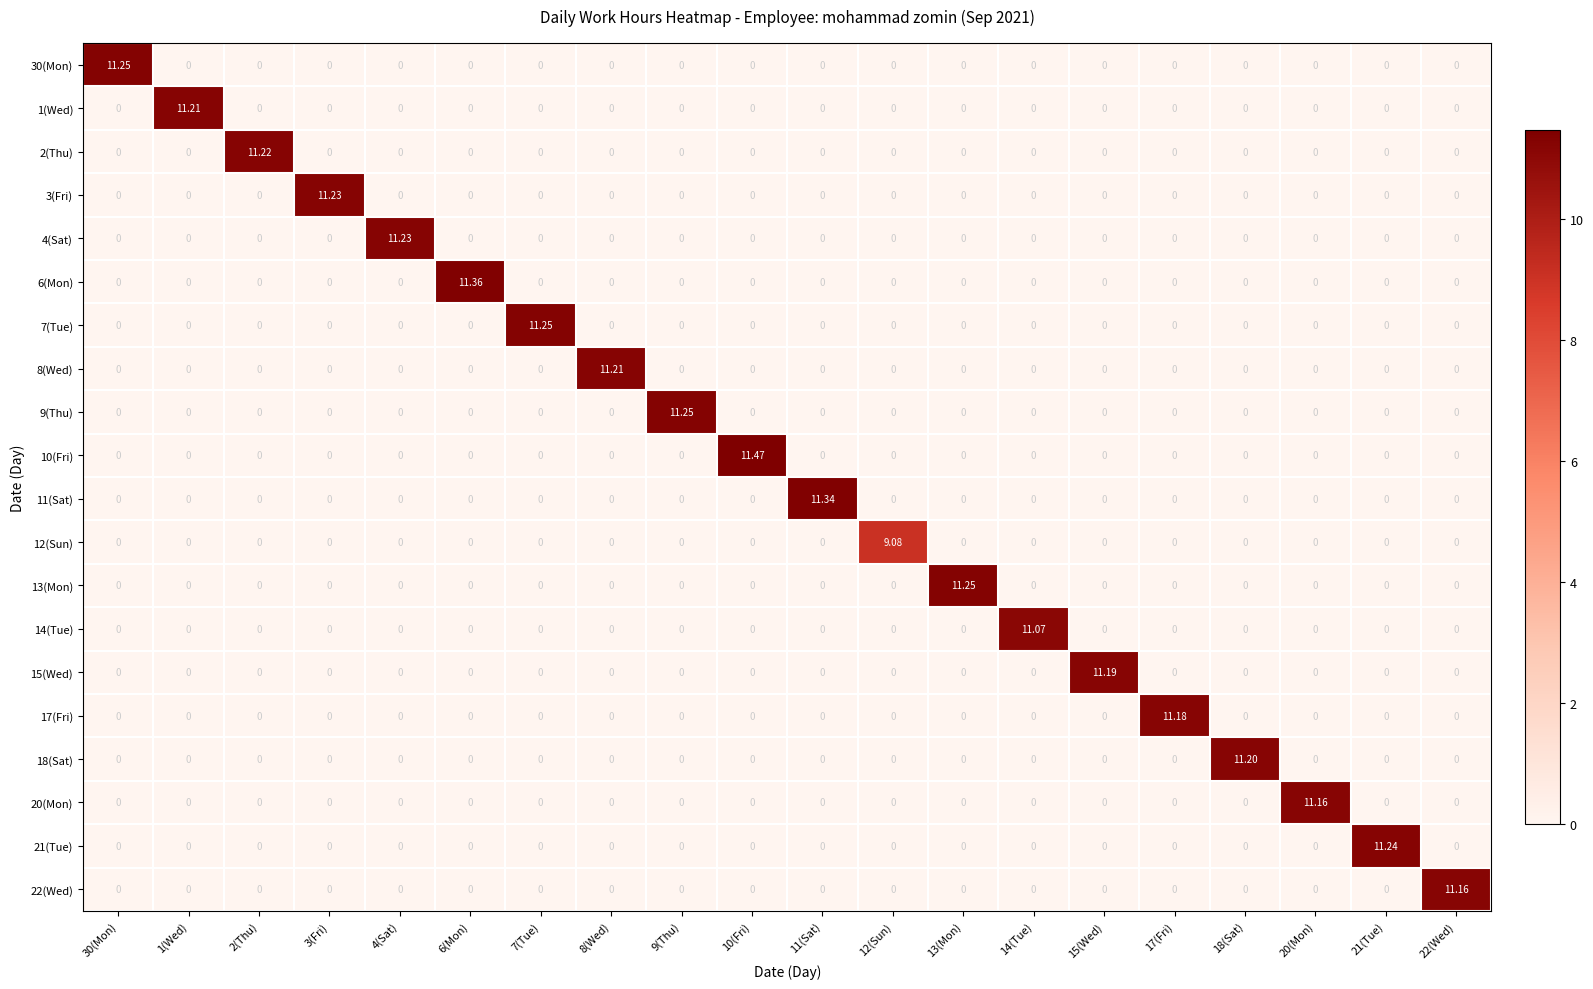

How many data points does each series have?

20